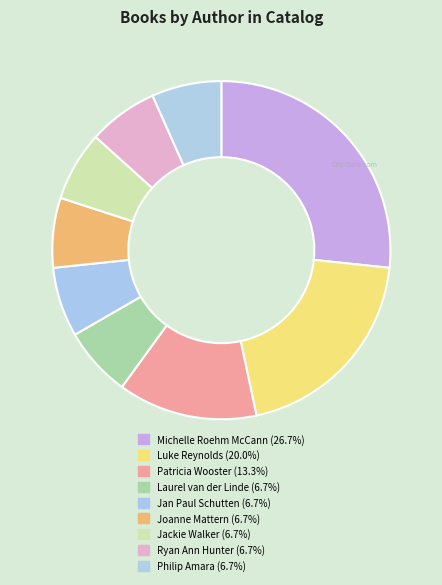

Combined, do Philip Amara and Patricia Wooster account for over 50%?

No